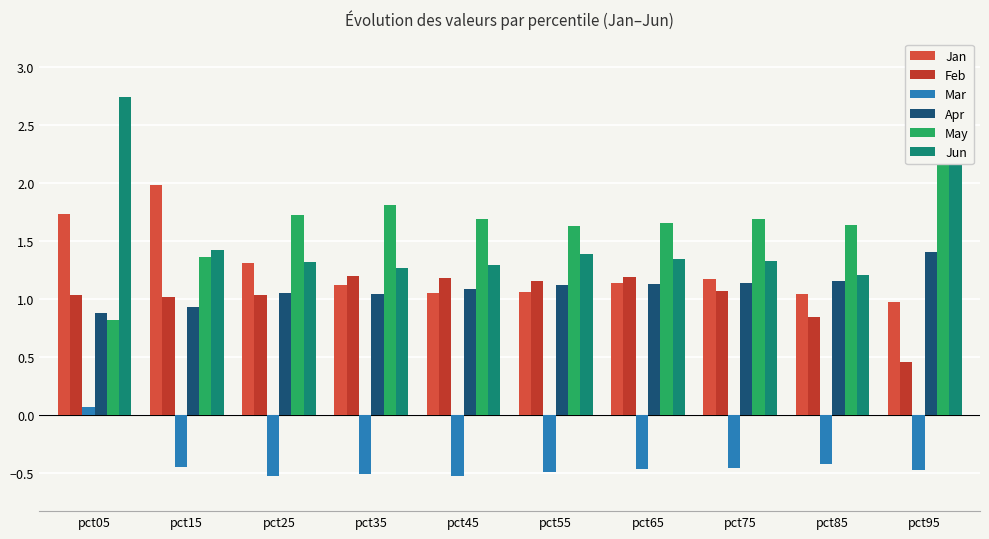

At which category is the sum across all series the highest?

pct05